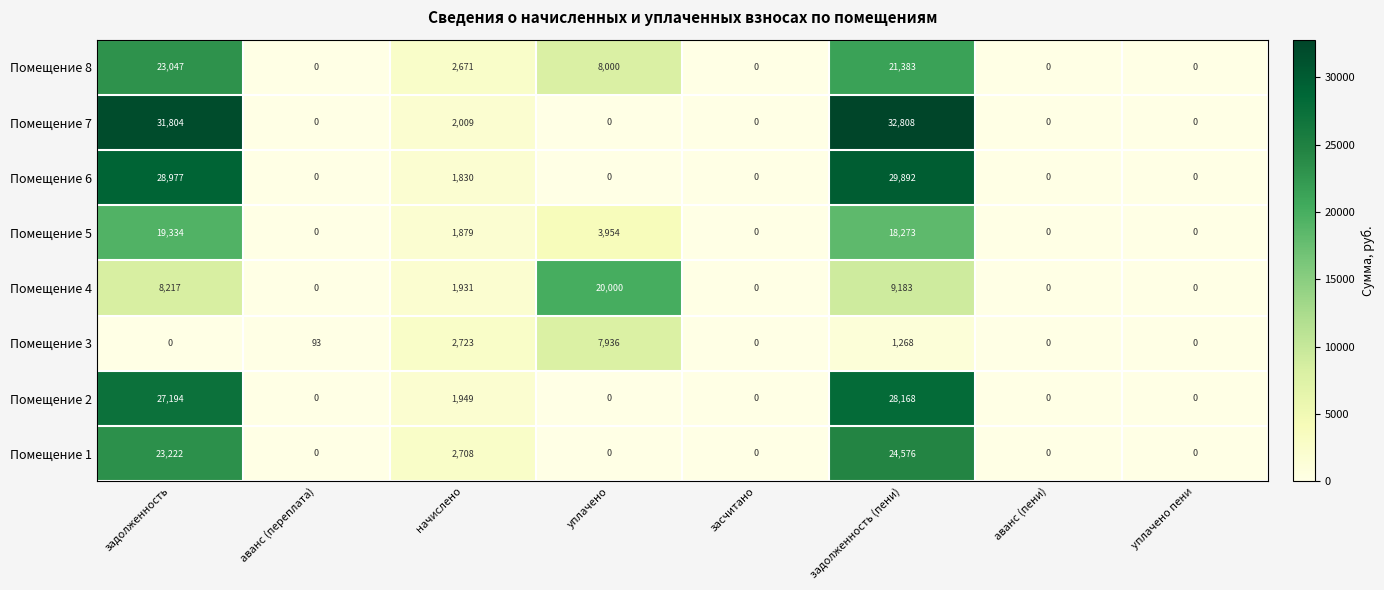

The value of Помещение 6 at засчитано is -13727. True or false?

False